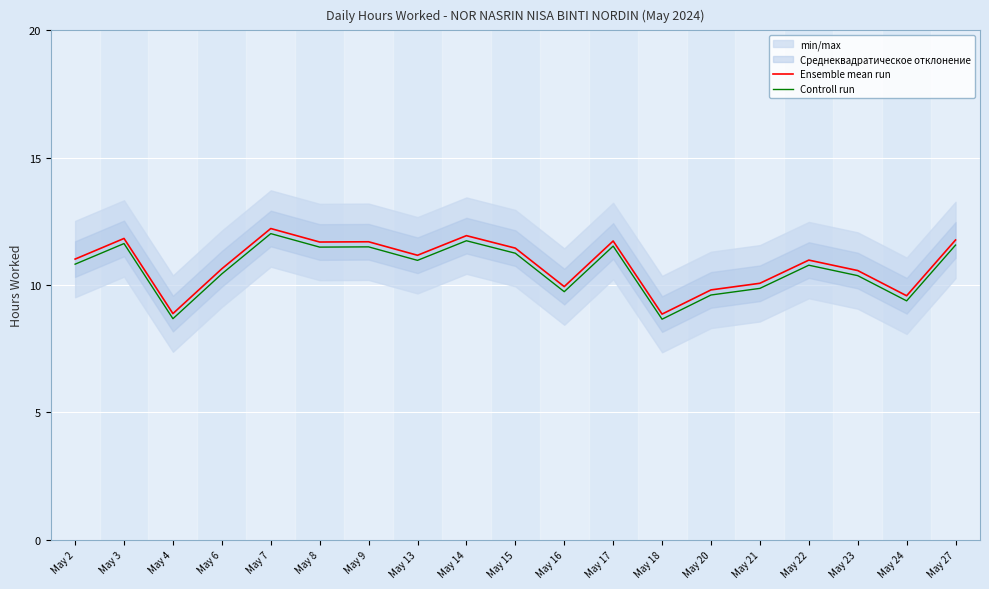

Is it true that Ensemble mean run equals 15.7 at May 18?

False